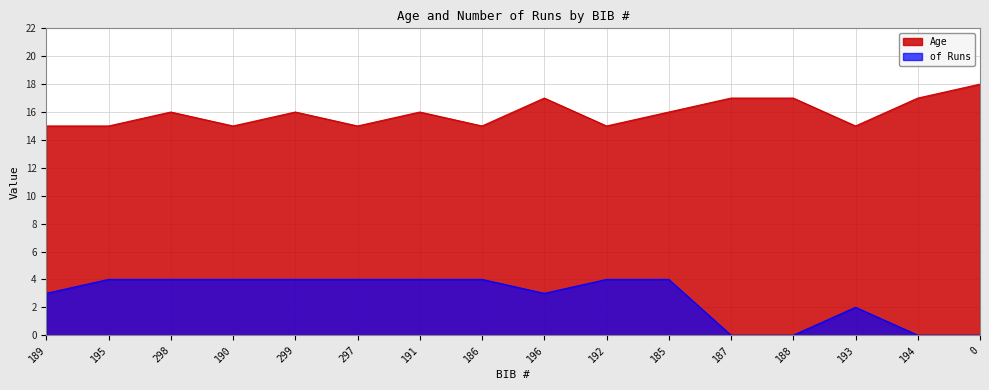

Where is Age nearest to the value 16?

298